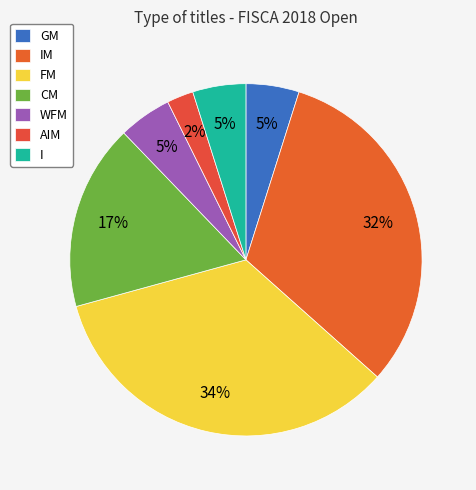

Approximately how many times larger is the value at GM compared to AIM?

2.0